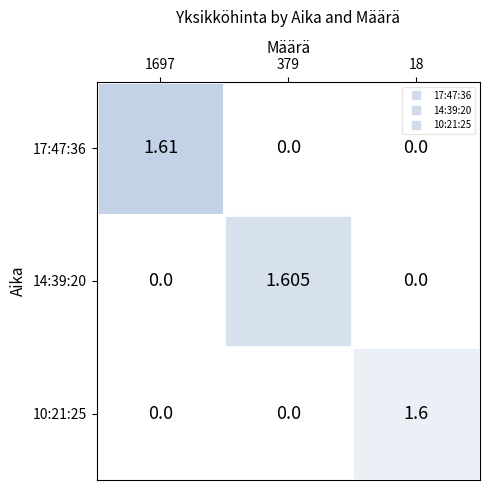

Which category has the lowest value in the 14:39:20 series?

1697